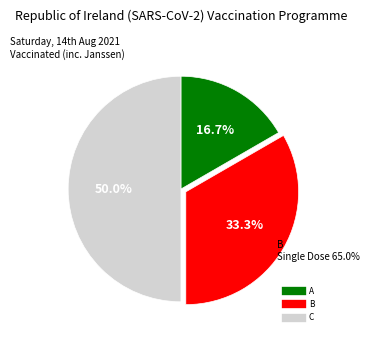

Is B the majority of the pie?

No